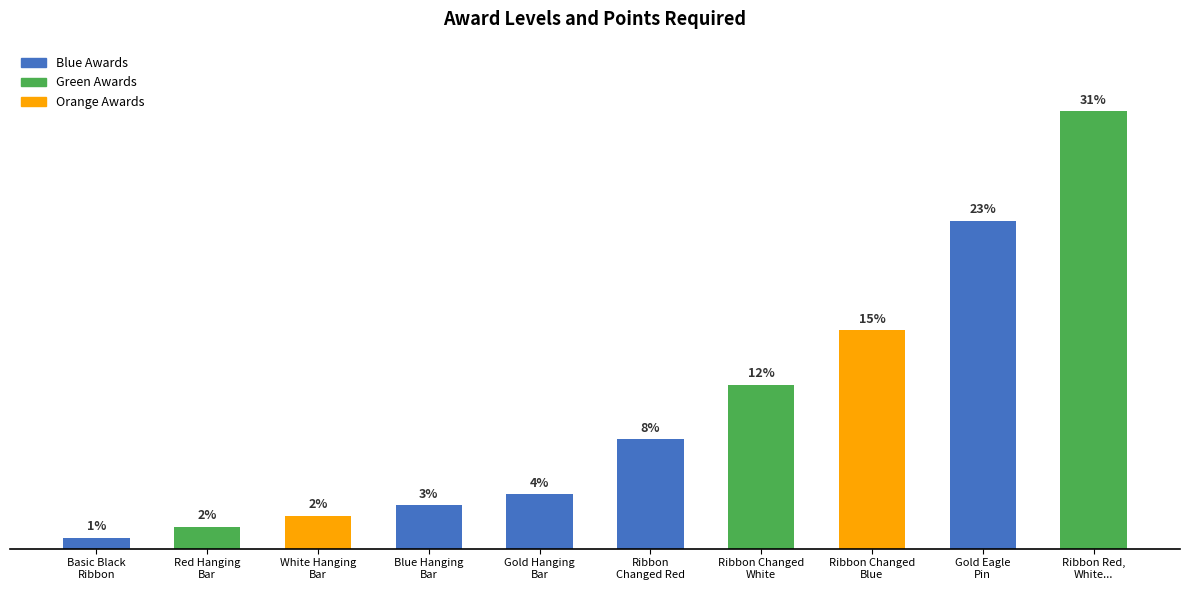

Are the bars horizontal?

No